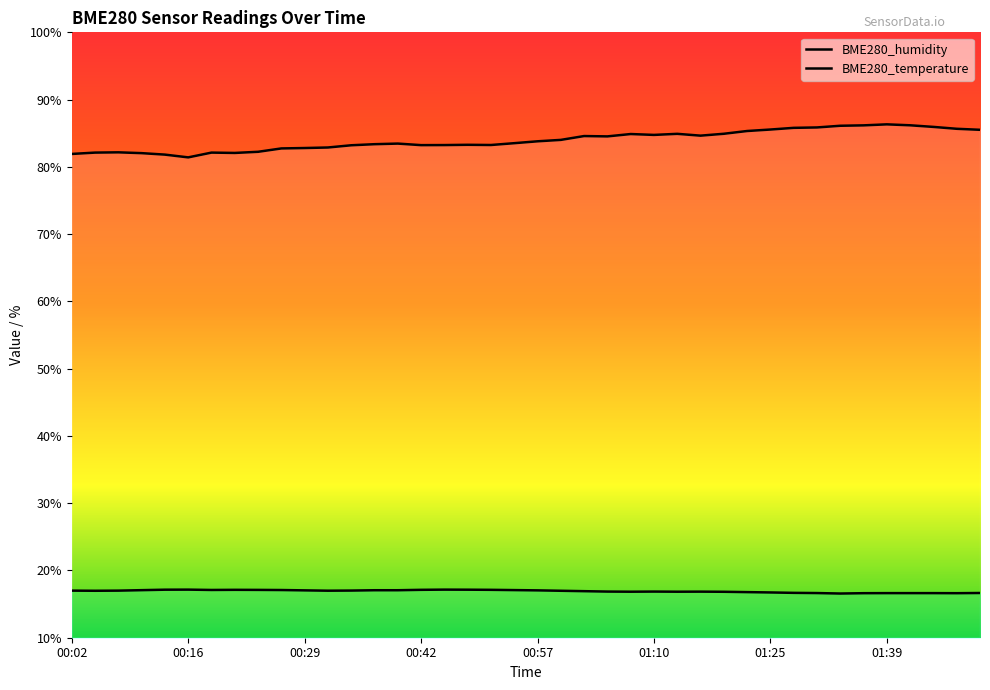

What is the value of the BME280_temperature point at the 21st from the left?

17.0